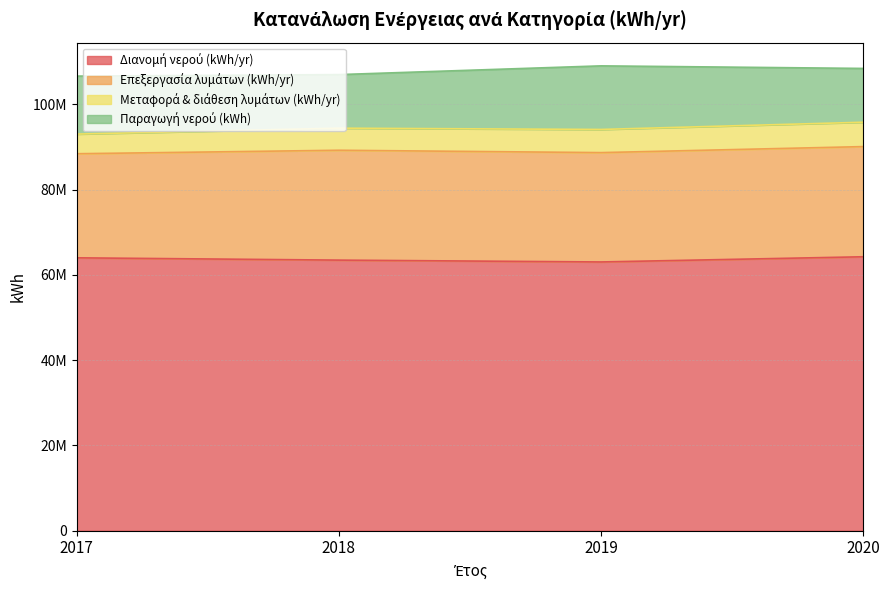

Reading right to left, transcribe all the data shown in this chart.

Διανομή νερού (kWh/yr): 64248173	63029765	63461957	64000000
Επεξεργασία λυμάτων (kWh/yr): 25840297	25648299	25769723	24416111
Μεταφορά & διάθεση λυμάτων (kWh/yr): 5714195	5432137	5176010	4607000
Παραγωγή νερού (kWh): 12619162	14914588	12567808	13600000